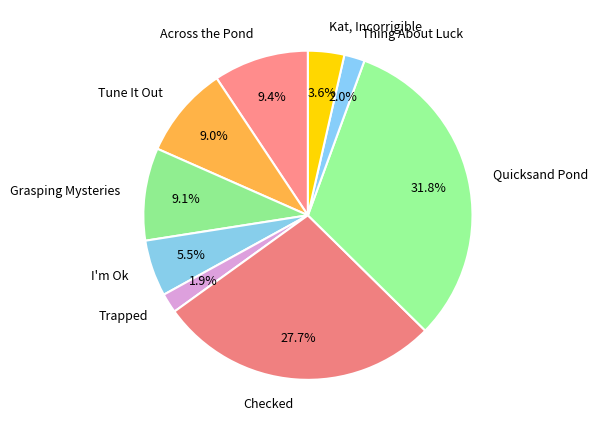

Which has a higher value, Grasping Mysteries or I'm Ok?

Grasping Mysteries